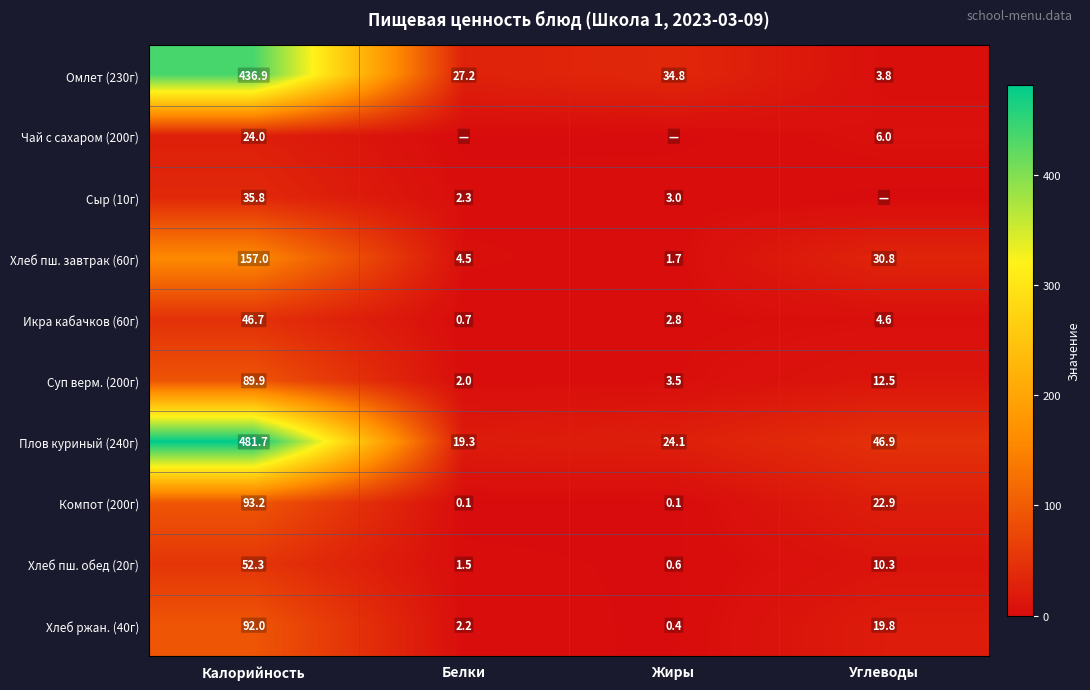

How many categories are shown in the chart?

4